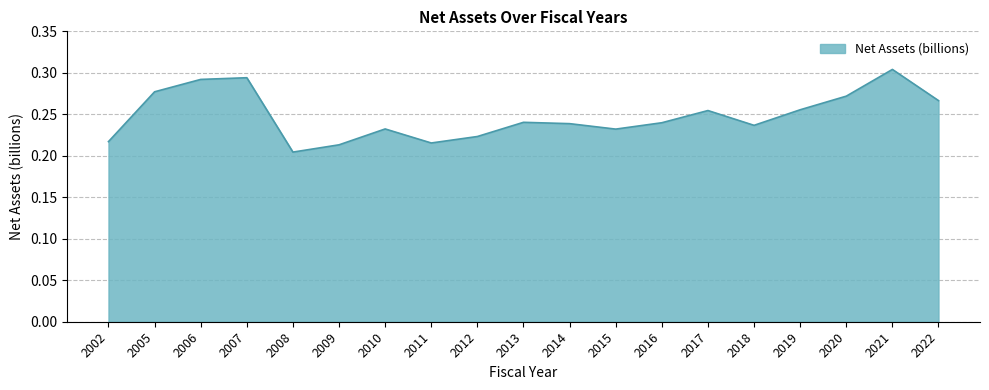

What is the sum of all values?

4.7